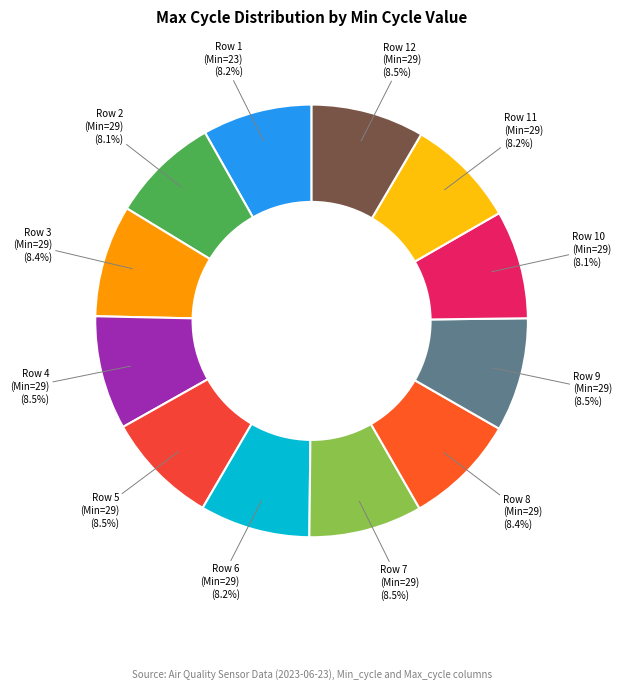

Do Row 2 (Min=29) and Row 6 (Min=29) together represent more than half of the pie?

No